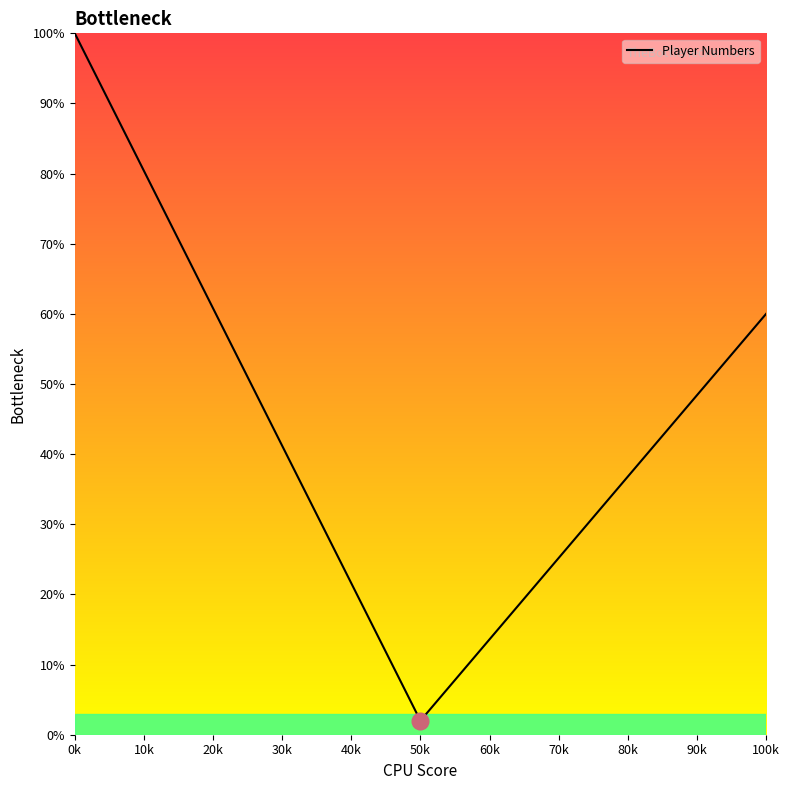

What is the average value?

43.3